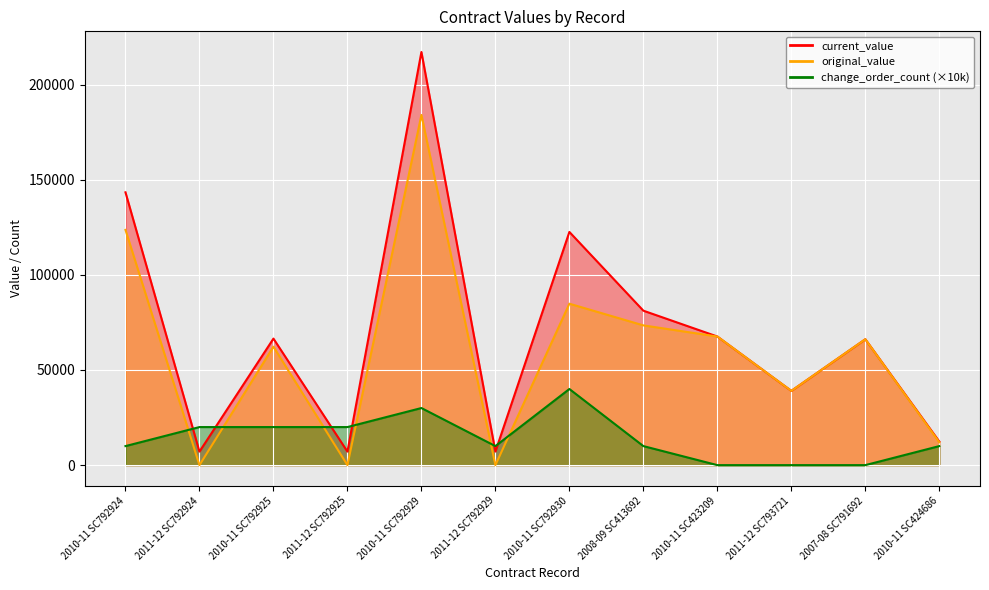

Which has a higher value, 2010-11 SC792929 or 2010-11 SC423209?

2010-11 SC792929